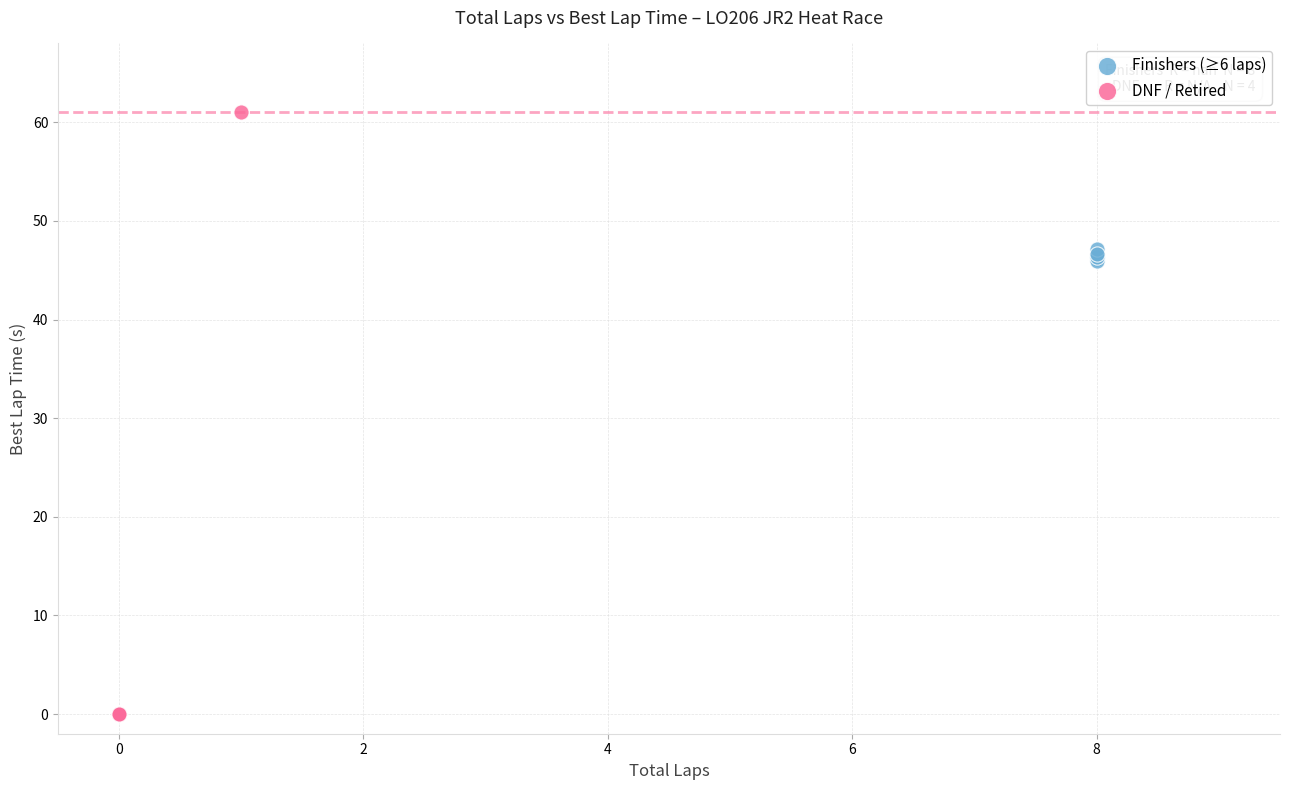

Which series has the widest spread of Y values?

DNF / Retired